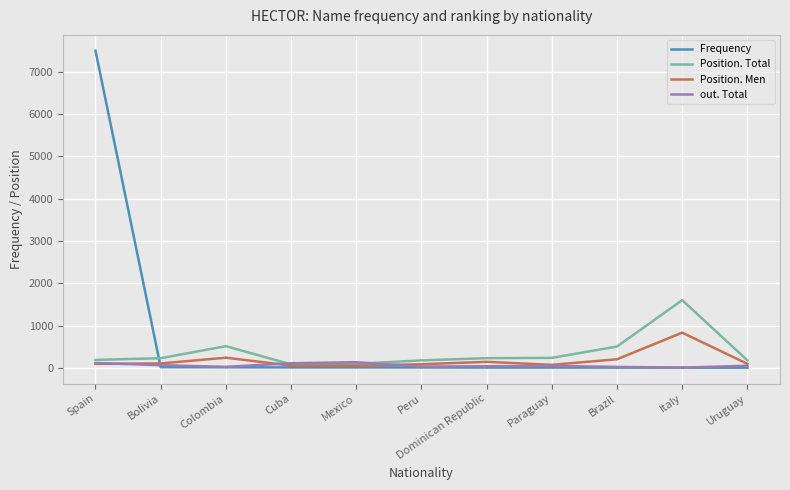

What is the difference between the maximum and minimum values in the Position. Men series?

782